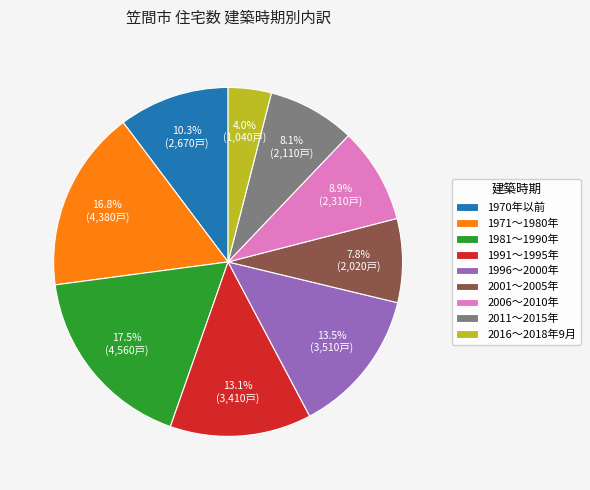

Is there a majority slice in this chart?

No